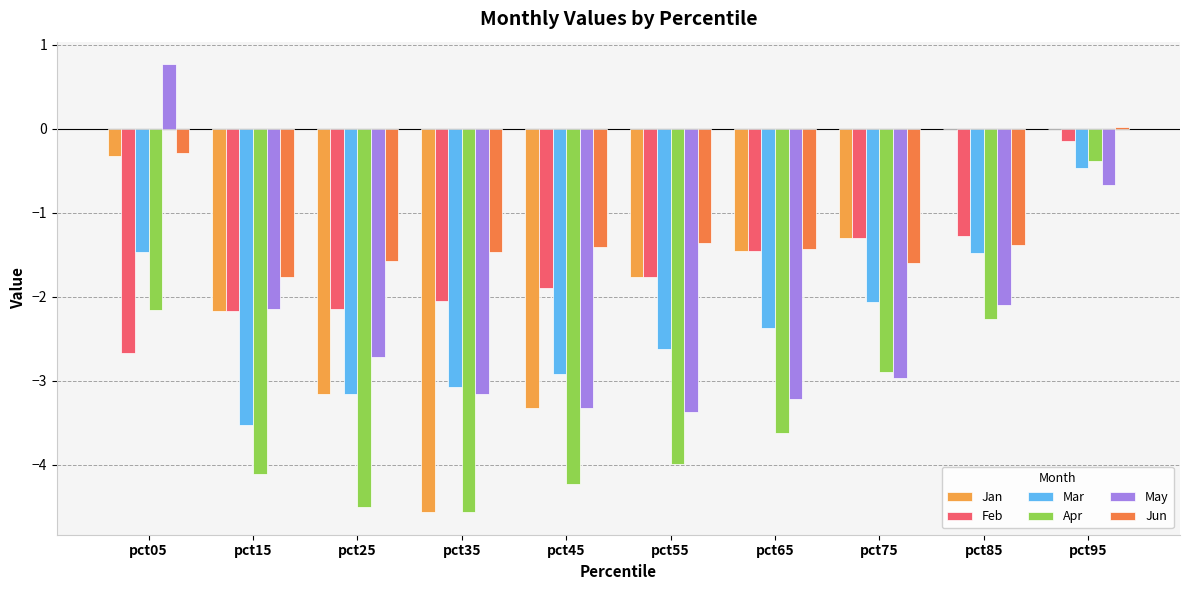

What is the value of the Feb bar at the 7th from the left?

-1.5